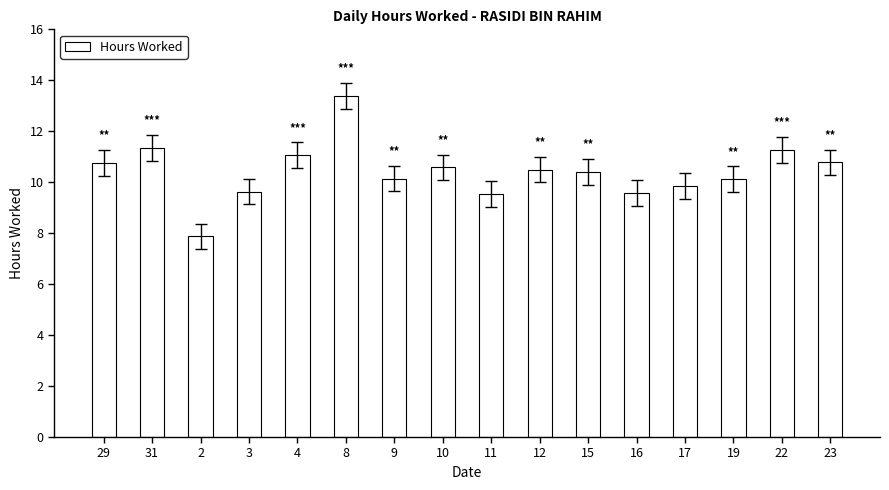

Between 4 and 19, which is larger?

4